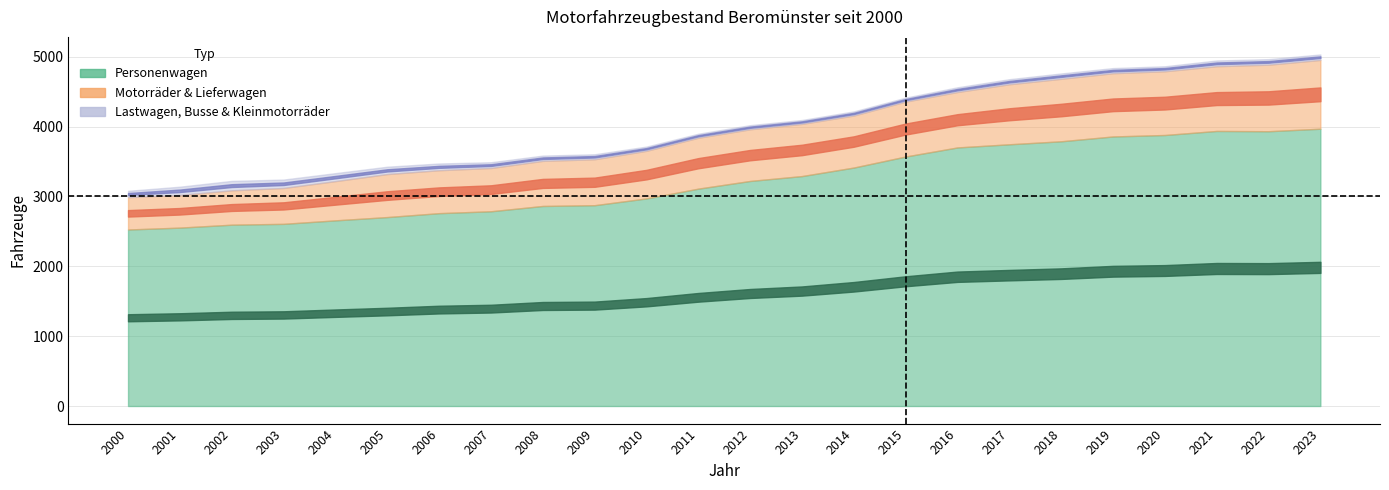

Reading left to right, extract all data points from this chart.

Personenwagen: 2527	2554	2596	2608	2658	2705	2761	2788	2864	2875	2972	3112	3222	3292	3414	3572	3702	3747	3790	3859	3880	3938	3934	3970
Motorraeder: 302	299	328	345	372	406	410	405	420	432	454	495	510	503	515	528	516	550	578	572	586	579	587	613
Lieferwagen: 161	169	164	169	190	210	205	215	226	226	228	234	230	245	230	259	278	310	317	334	327	348	366	372
Lastwagen: 28	28	29	30	35	34	36	33	30	30	30	30	30	28	30	29	29	30	31	33	32	36	36	37
Busse: 9	11	10	11	11	12	10	10	9	9	11	10	12	10	12	13	16	16	15	12	10	11	11	11
Kleinmotorraeder: 54	79	96	79	68	59	50	39	36	32	19	17	17	17	17	14	22	26	30	28	29	35	32	30